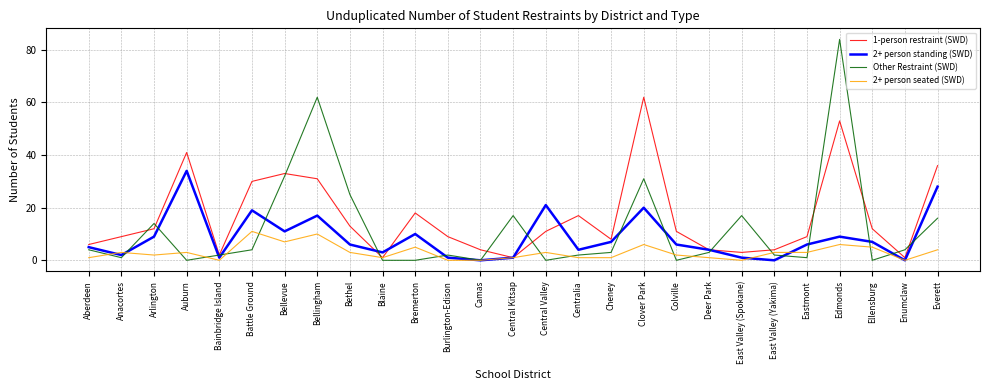

Reading left to right, list all the values displayed in this chart.

1-person restraint (SWD): 6	9	12	41	2	30	33	31	13	1	18	9	4	1	11	17	8	62	11	4	3	4	9	53	12	1	36
2+ person standing (SWD): 5	2	9	34	1	19	11	17	6	3	10	1	0	1	21	4	7	20	6	4	1	0	6	9	7	0	28
Other Restraint (SWD): 4	1	14	0	2	4	32	62	25	0	0	2	0	17	0	2	3	31	0	3	17	2	1	84	0	4	16
2+ person seated (SWD): 1	3	2	3	0	11	7	10	3	1	5	0	0	1	3	1	1	6	2	1	0	3	3	6	5	0	4